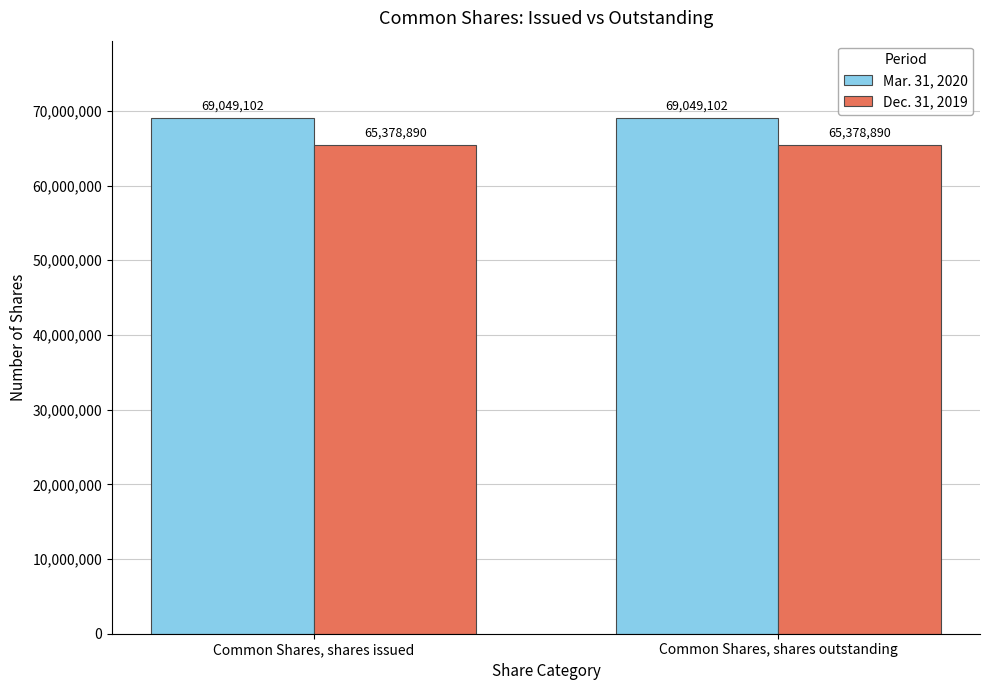

What is the average value of the Mar. 31, 2020 series?

69049102